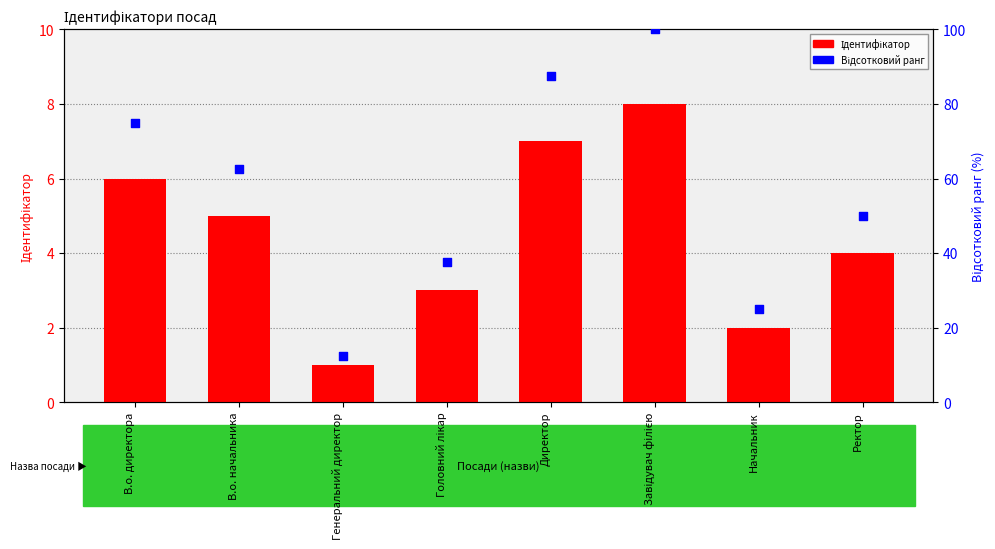

At how many categories does at least one series exceed 42?

5